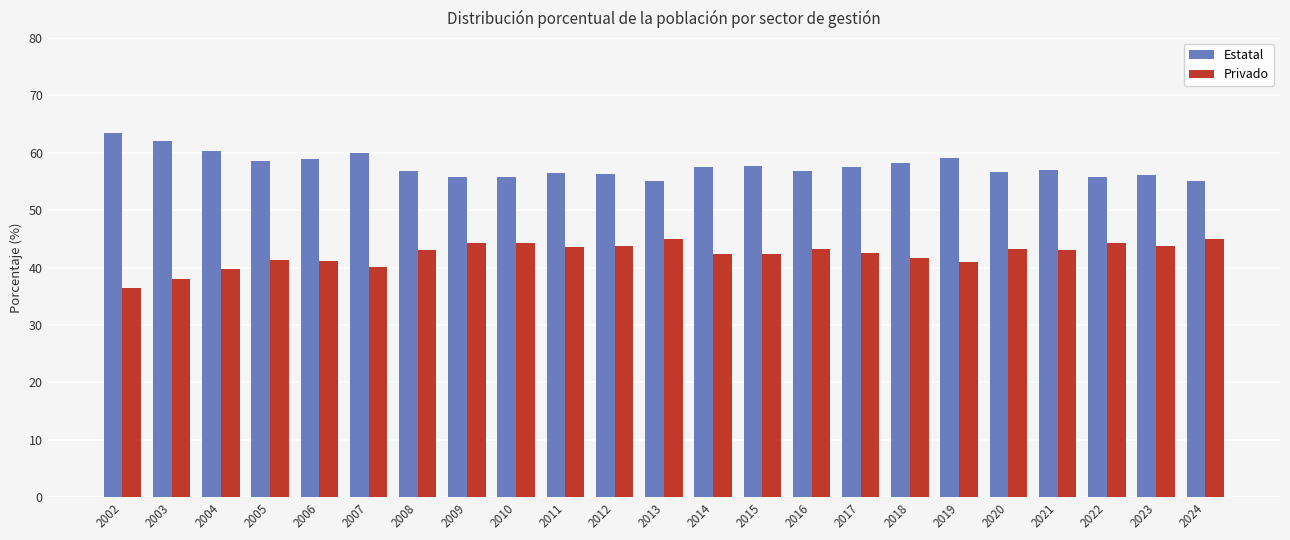

Rank the series at 2011 from highest to lowest value.

Estatal, Privado